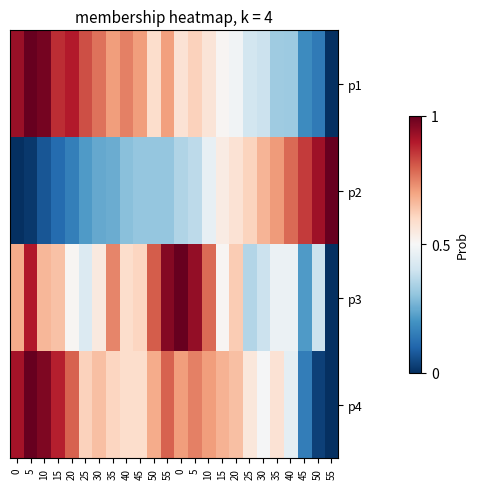

Which has a higher value, 35 or 20?

20